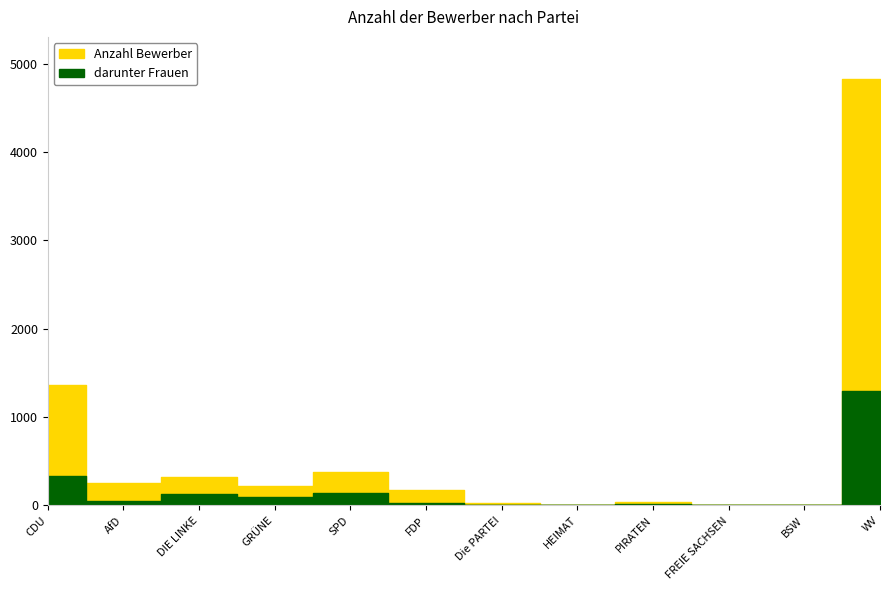

How many interior local valleys does the darunter Frauen series have?

3